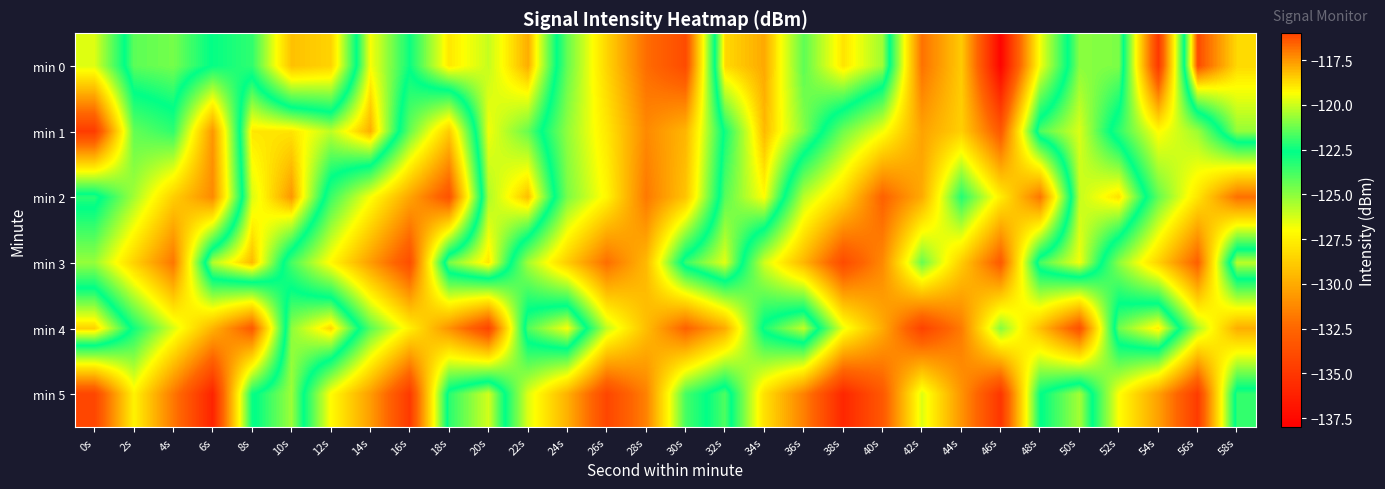

Reading left to right, extract all data points from this chart.

min 0: 0s=-126.4	2s=-121.4	4s=-121.1	6s=-122.7	8s=-123.4	10s=-129.2	12s=-128.6	14s=-119.4	16s=-122.5	18s=-118.9	20s=-120.1	22s=-117.9	24s=-124.3	26s=-128.5	28s=-132.2	30s=-133.9	32s=-118.7	34s=-117.8	36s=-121.4	38s=-118.9	40s=-120.6	42s=-132.0	44s=-128.9	46s=-137.8	48s=-126.8	50s=-120.8	52s=-121.0	54s=-134.9	56s=-116.1	58s=-118.7
min 1: 0s=-134.8	2s=-124.3	4s=-123.4	6s=-130.7	8s=-118.9	10s=-118.9	12s=-120.2	14s=-117.9	16s=-124.4	18s=-128.8	20s=-119.5	22s=-121.3	24s=-125.1	26s=-127.8	28s=-131.2	30s=-129.6	32s=-122.4	34s=-118.1	36s=-120.9	38s=-124.5	40s=-126.8	42s=-130.3	44s=-128.7	46s=-133.2	48s=-121.6	50s=-119.8	52s=-123.4	54s=-127.1	56s=-125.3	58s=-120.7
min 2: 0s=-122.1	2s=-125.4	4s=-128.7	6s=-131.2	8s=-119.8	10s=-117.5	12s=-123.6	14s=-126.9	16s=-130.2	18s=-133.5	20s=-120.4	22s=-118.2	24s=-124.7	26s=-127.3	28s=-131.8	30s=-129.1	32s=-121.5	34s=-119.3	36s=-125.8	38s=-128.4	40s=-132.7	42s=-130.0	44s=-123.2	46s=-127.6	48s=-131.9	50s=-120.1	52s=-118.8	54s=-124.3	56s=-127.9	58s=-132.1
min 3: 0s=-125.2	2s=-128.6	4s=-131.9	6s=-120.3	8s=-118.1	10s=-123.8	12s=-127.2	14s=-130.5	16s=-133.8	18s=-121.1	20s=-118.9	22s=-125.4	24s=-128.8	26s=-132.2	28s=-129.5	30s=-121.9	32s=-119.7	34s=-126.2	36s=-129.6	38s=-133.9	40s=-131.2	42s=-124.4	44s=-128.8	46s=-133.1	48s=-121.7	50s=-119.5	52s=-125.0	54s=-128.6	56s=-132.8	58s=-120.2
min 4: 0s=-118.5	2s=-122.9	4s=-126.3	6s=-129.7	8s=-133.1	10s=-120.8	12s=-118.6	14s=-124.1	16s=-127.5	18s=-130.9	20s=-134.3	22s=-121.6	24s=-119.4	26s=-125.9	28s=-129.3	30s=-132.7	32s=-130.0	34s=-122.3	36s=-120.1	38s=-126.6	40s=-130.0	42s=-134.4	44s=-131.7	46s=-124.9	48s=-129.3	50s=-133.6	52s=-121.2	54s=-119.0	56s=-125.5	58s=-129.9
min 5: 0s=-134.2	2s=-127.4	4s=-131.8	6s=-136.1	8s=-122.8	10s=-120.6	12s=-127.1	14s=-130.5	16s=-134.9	18s=-122.1	20s=-119.9	22s=-126.4	24s=-129.8	26s=-134.2	28s=-131.5	30s=-123.8	32s=-121.6	34s=-128.1	36s=-131.5	38s=-135.9	40s=-133.2	42s=-126.4	44s=-130.8	46s=-135.1	48s=-122.7	50s=-120.5	52s=-127.0	54s=-130.4	56s=-134.8	58s=-122.0